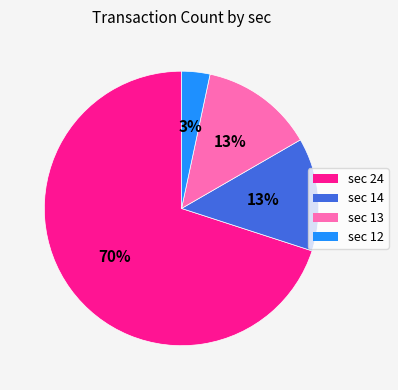

To the nearest percent, what is the average slice percentage?

25%